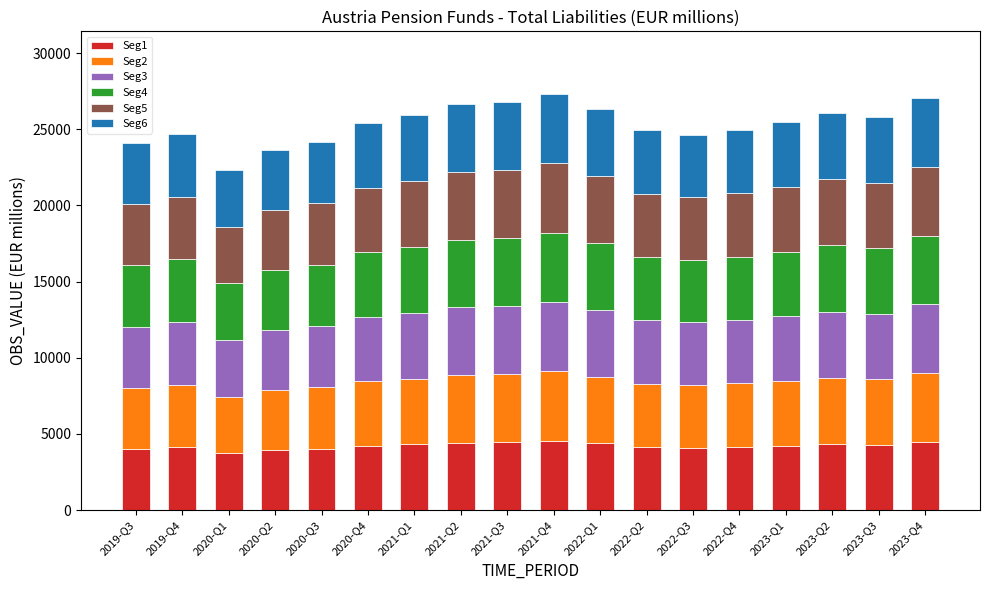

How many series are shown in this chart?

6